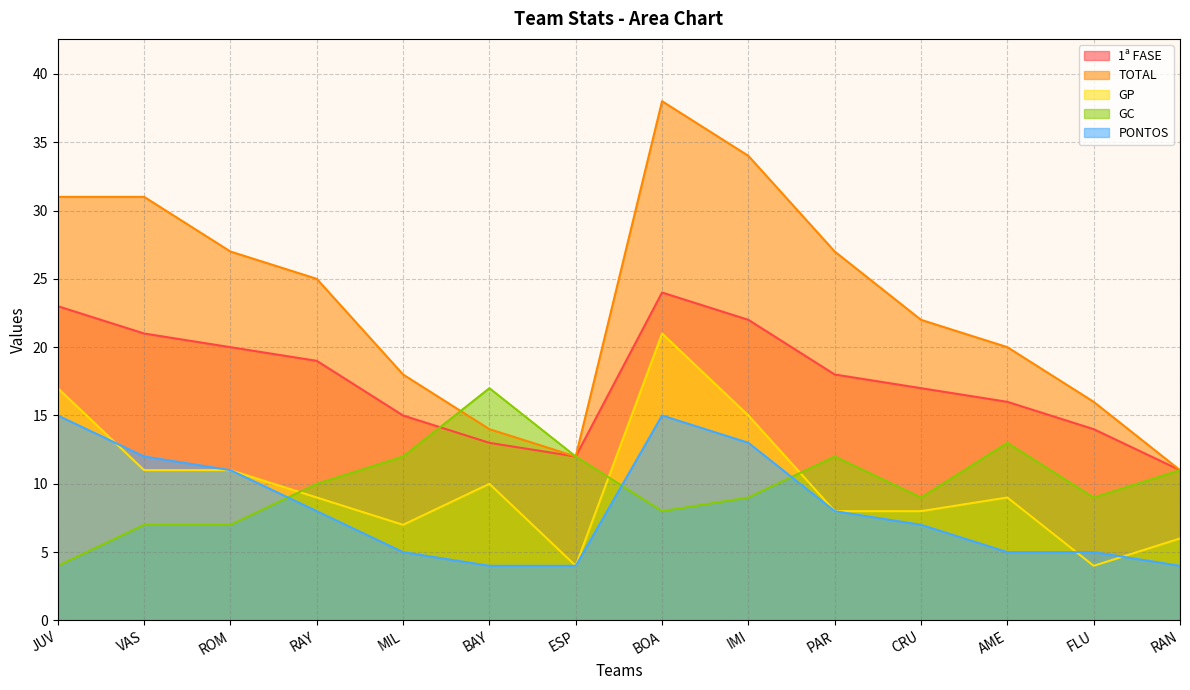

What is the label of the 1st point from the right?

RAN